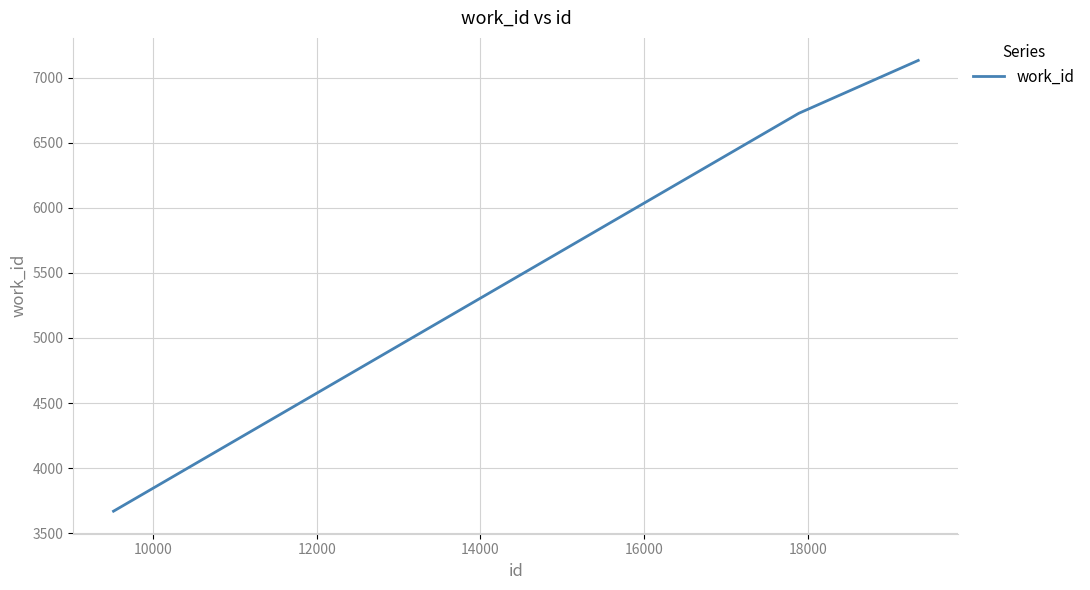

What is the minimum value shown in the chart?

3669